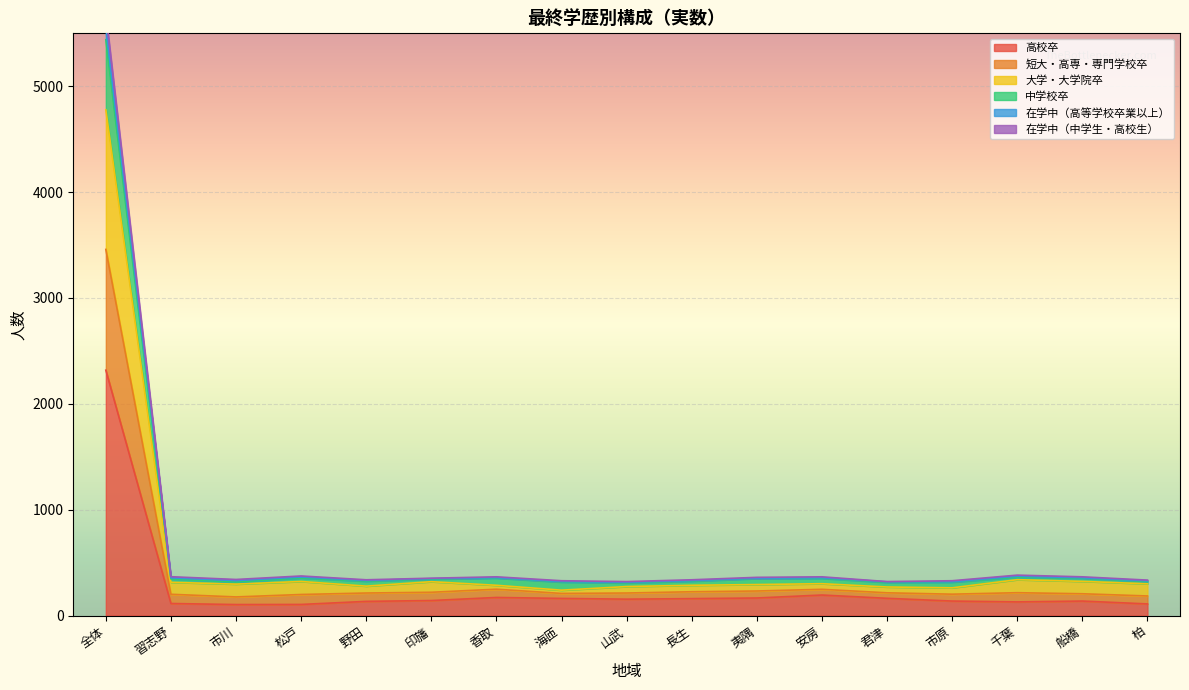

At which category is the sum across all series the highest?

全体